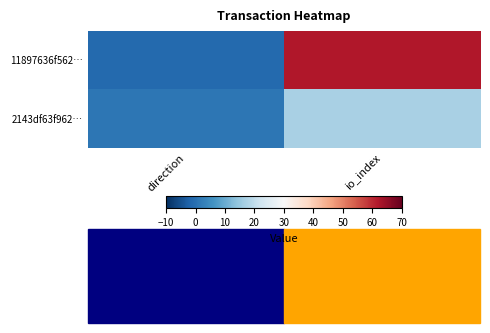

List the series in order of their overall mean, lowest first.

2143df63f962…, 11897636f562…